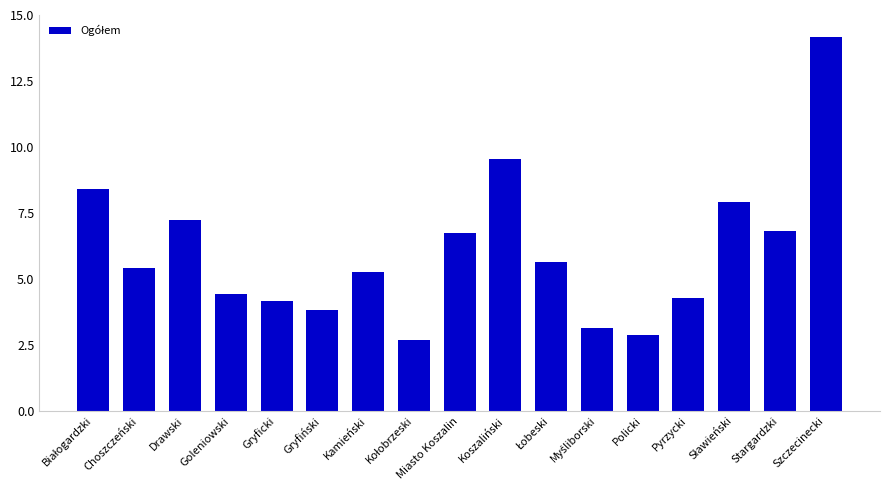

What is the change in value from Gryficki to Policki?

-1.3